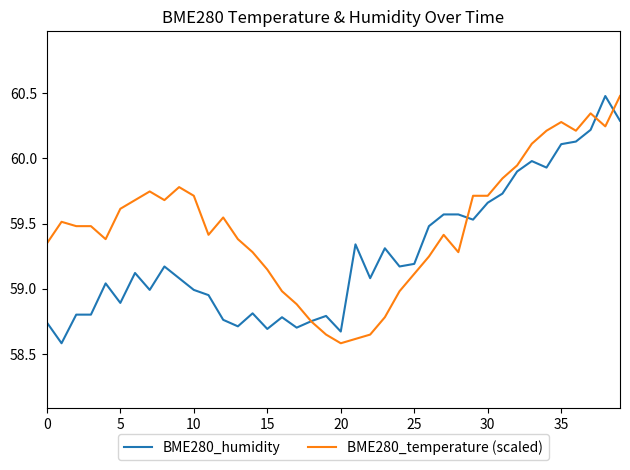

What is the maximum value shown in the chart?

60.5